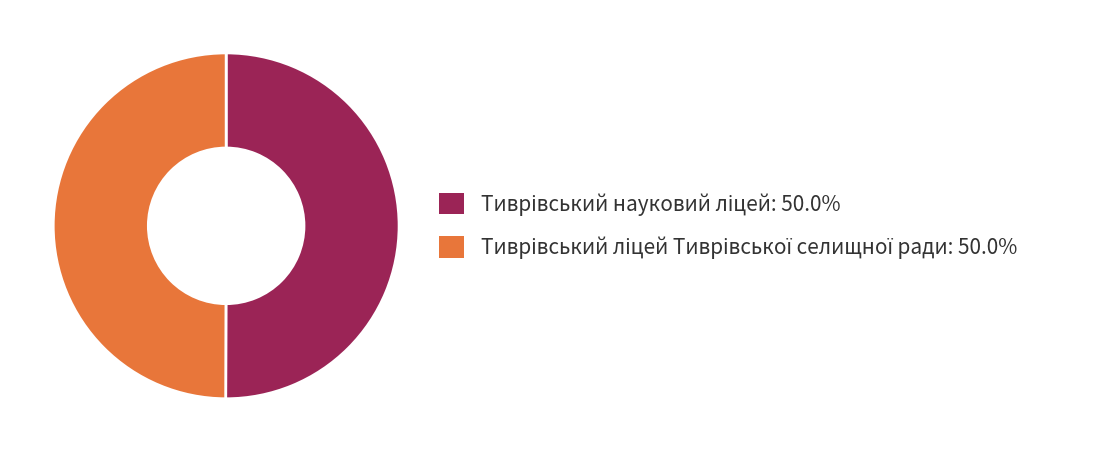

Is Тиврівський науковий ліцей the majority of the pie?

Yes